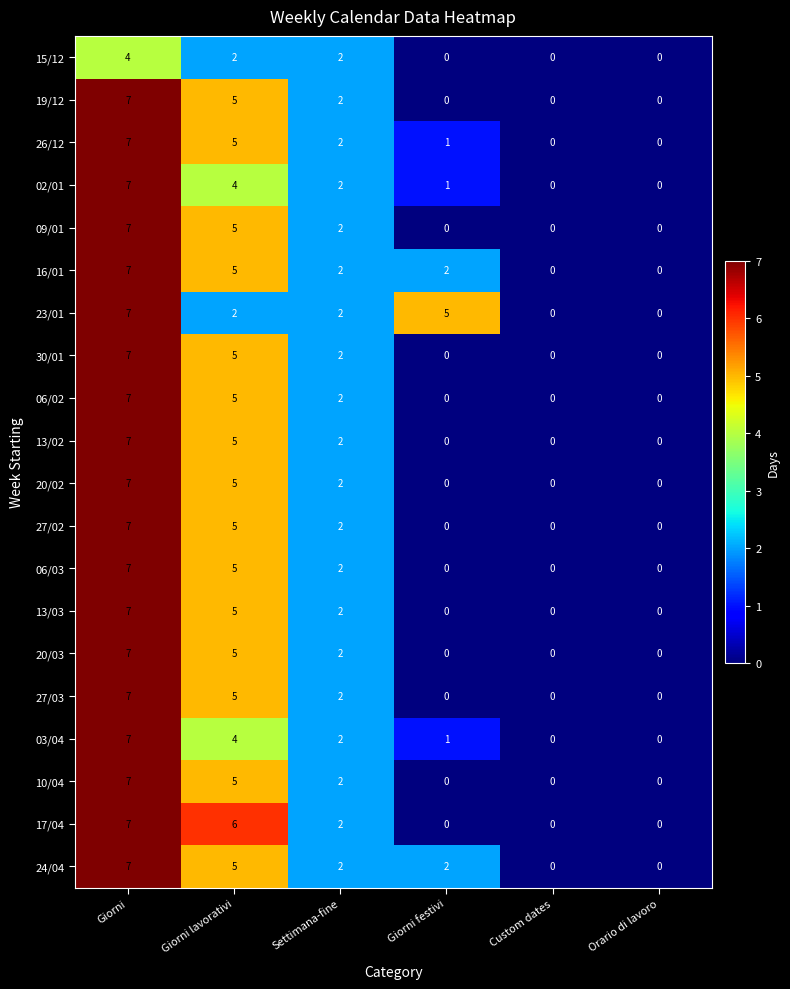

What is the sum of all 06/03 values?

14